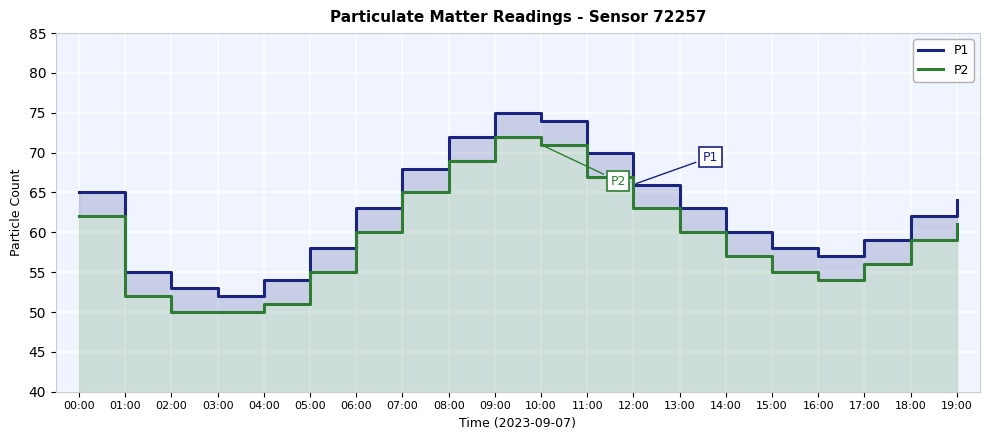

What is the highest value of the P1 series?

75